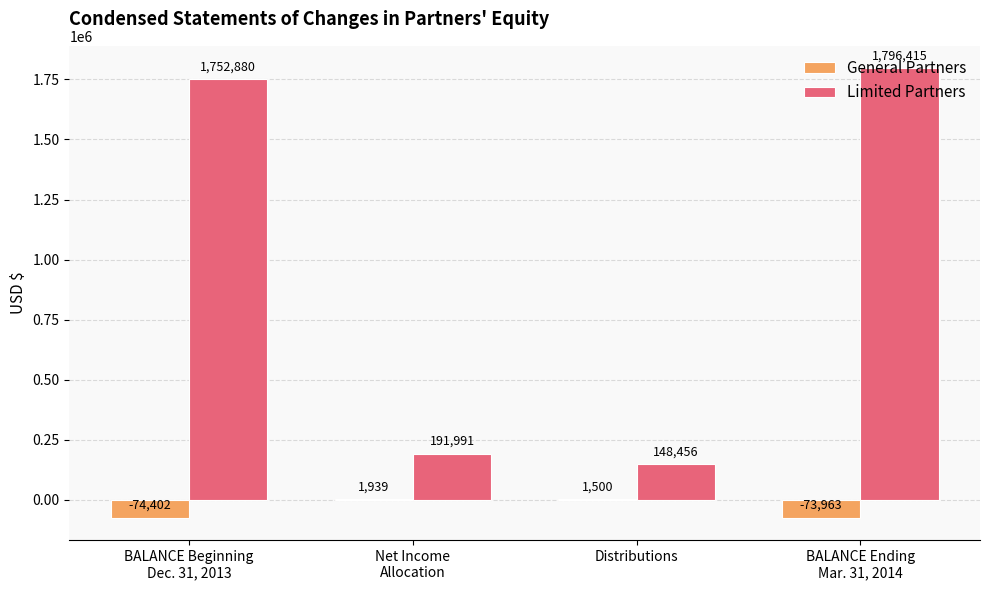

What is the total value across all series at BALANCE Ending
Mar. 31, 2014?

1722452